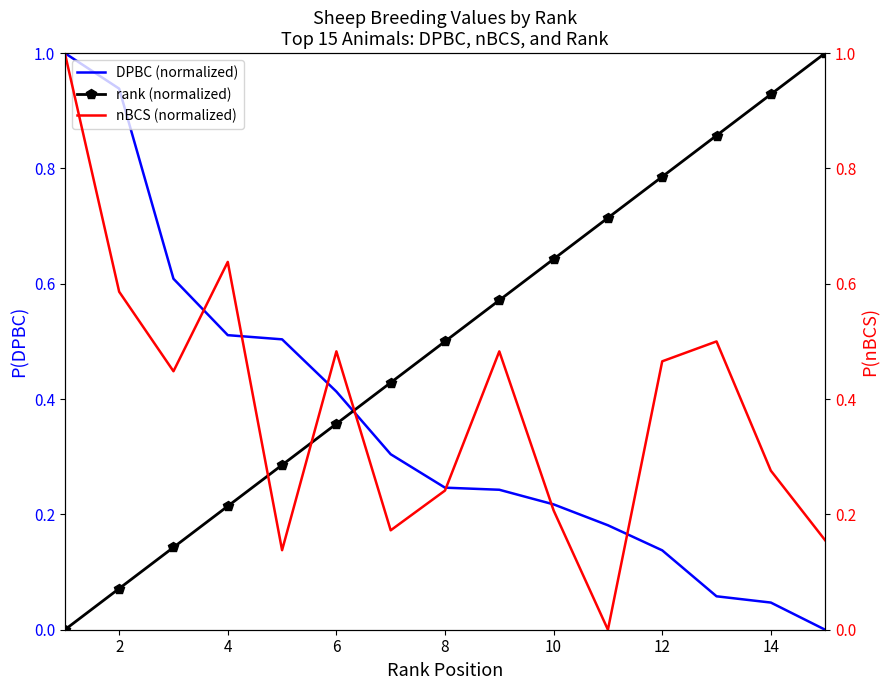

Does the chart have visible grid lines?

No